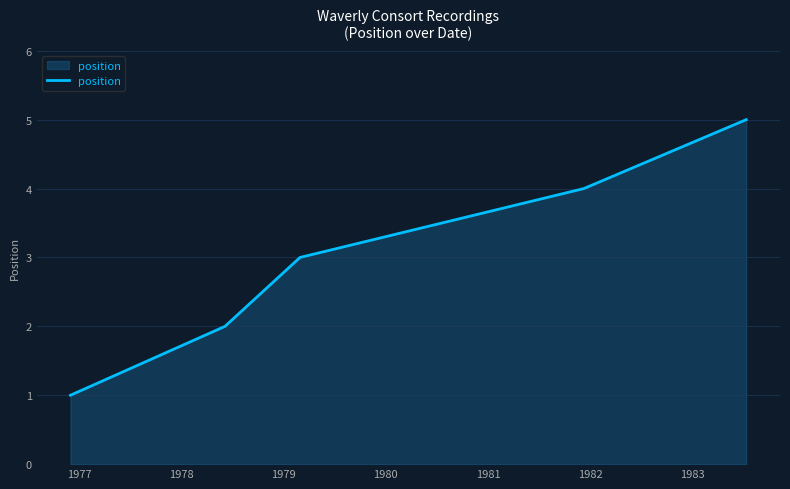

What is the maximum value shown in the chart?

5